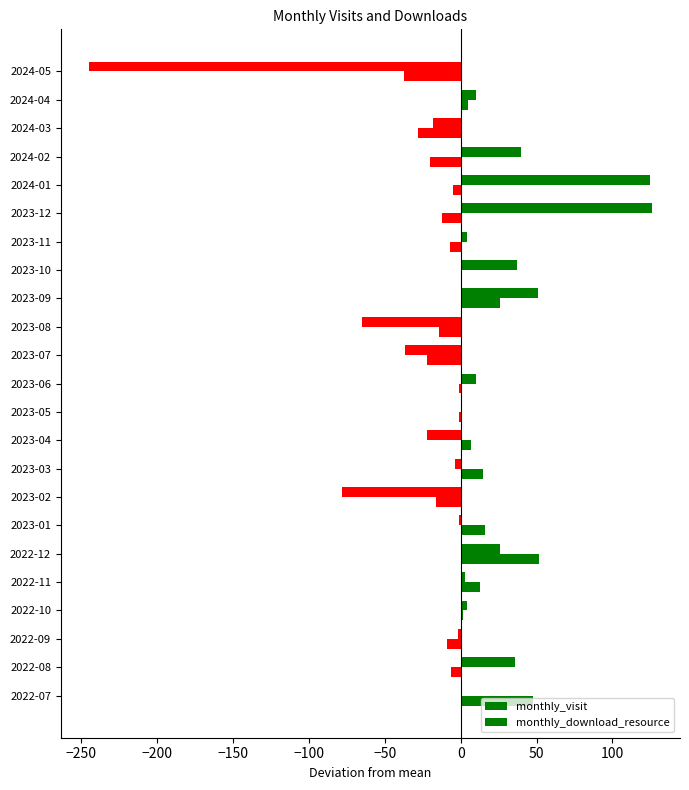

Reading left to right, what are all the values shown in this chart?

monthly_visit: 1.0	36.0	-2.0	4.0	3.0	26.0	-1.0	-78.0	-4.0	-22.0	-0.0	10.0	-37.0	-65.0	51.0	37.0	4.0	126.0	125.0	40.0	-18.0	10.0	-245.0
monthly_download_resource: 47.7	-6.3	-9.3	1.7	12.7	51.7	15.7	-16.3	14.7	6.7	-1.3	-1.3	-22.3	-14.3	25.7	0.7	-7.3	-12.3	-5.3	-20.3	-28.3	4.7	-37.3